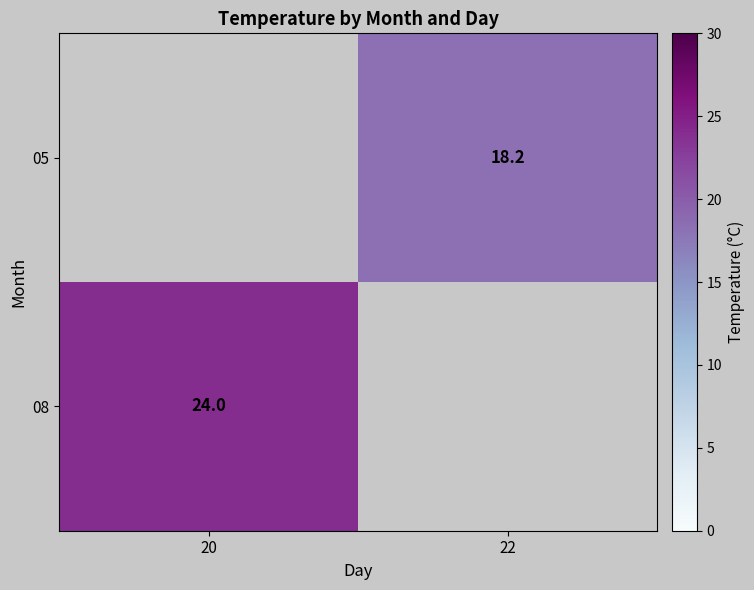

The 05 series shows 7.1 at 22. True or false?

False